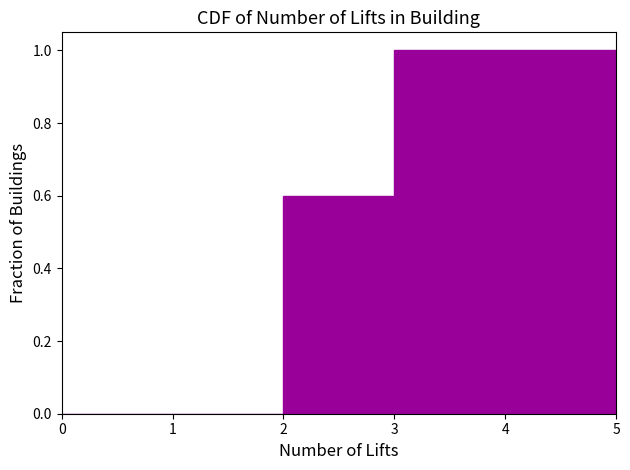

What is the height of the bar covering 2 to 3 on the x-axis? The values are not printed on the chart, so give them approximately, as read against the axis.

0.6